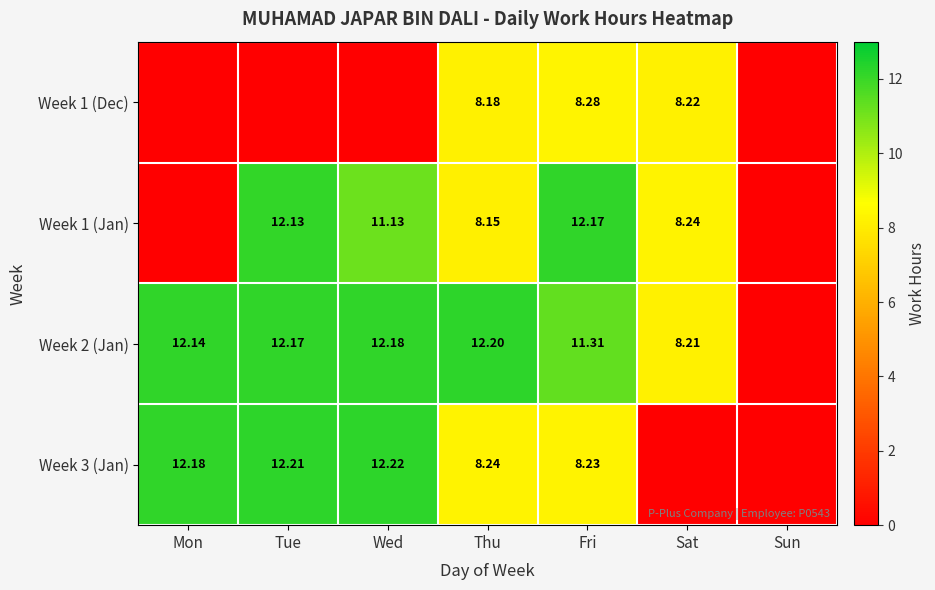

Is it true that Week 3 (Jan) equals -4.7 at Sat?

False